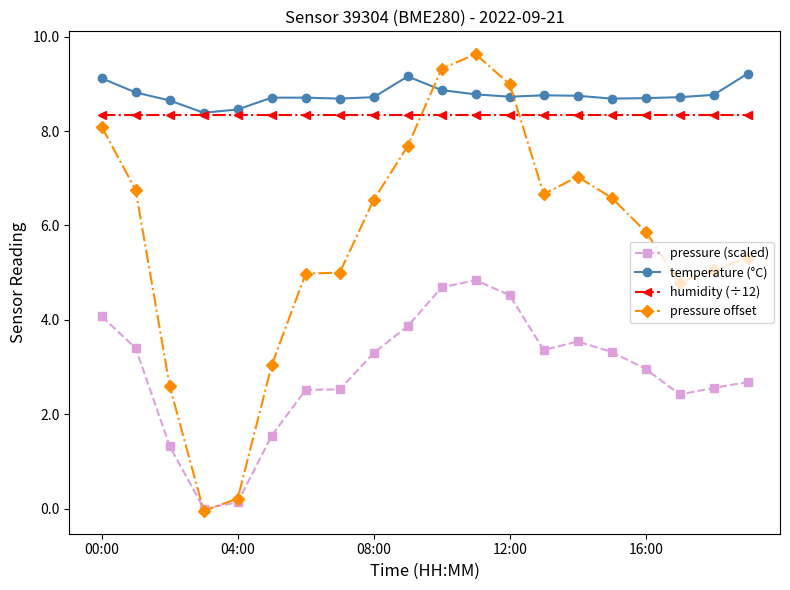

What is the greatest value displayed?

9.6